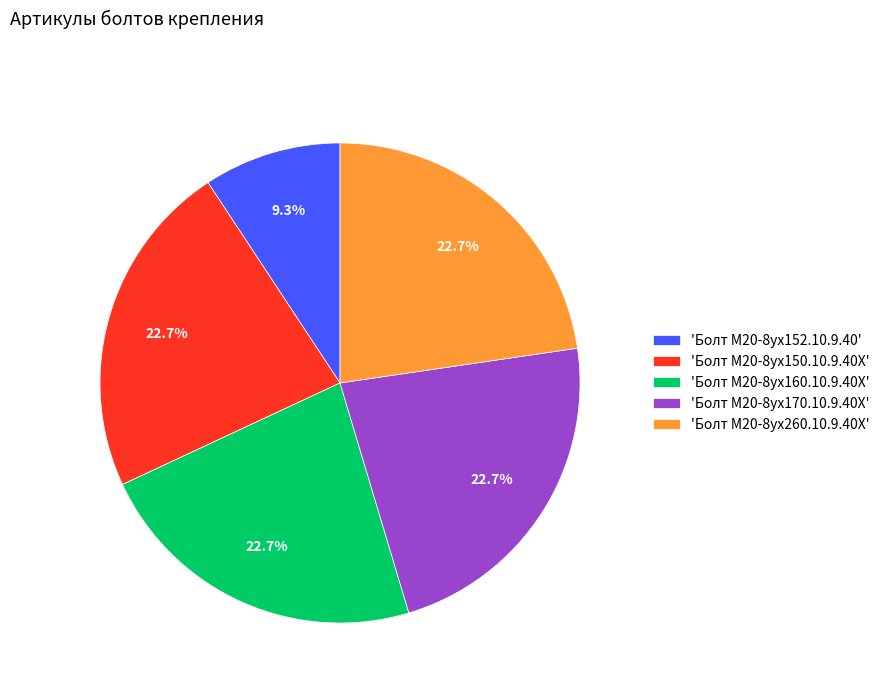

Combined, do 'Болт М20-8ух152.10.9.40' and 'Болт М20-8ух150.10.9.40Х' account for over 50%?

No